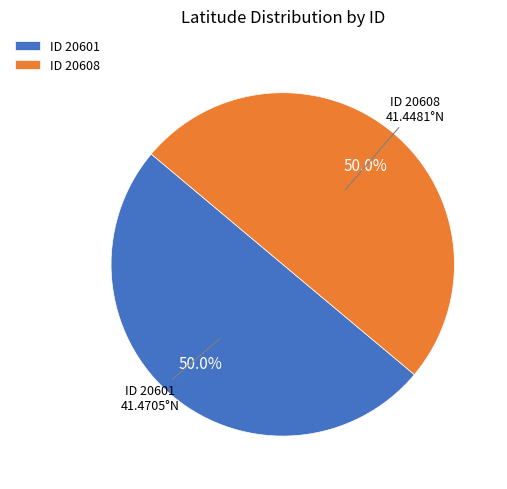

What percentage is NOT represented by ID 20608?

50.0%